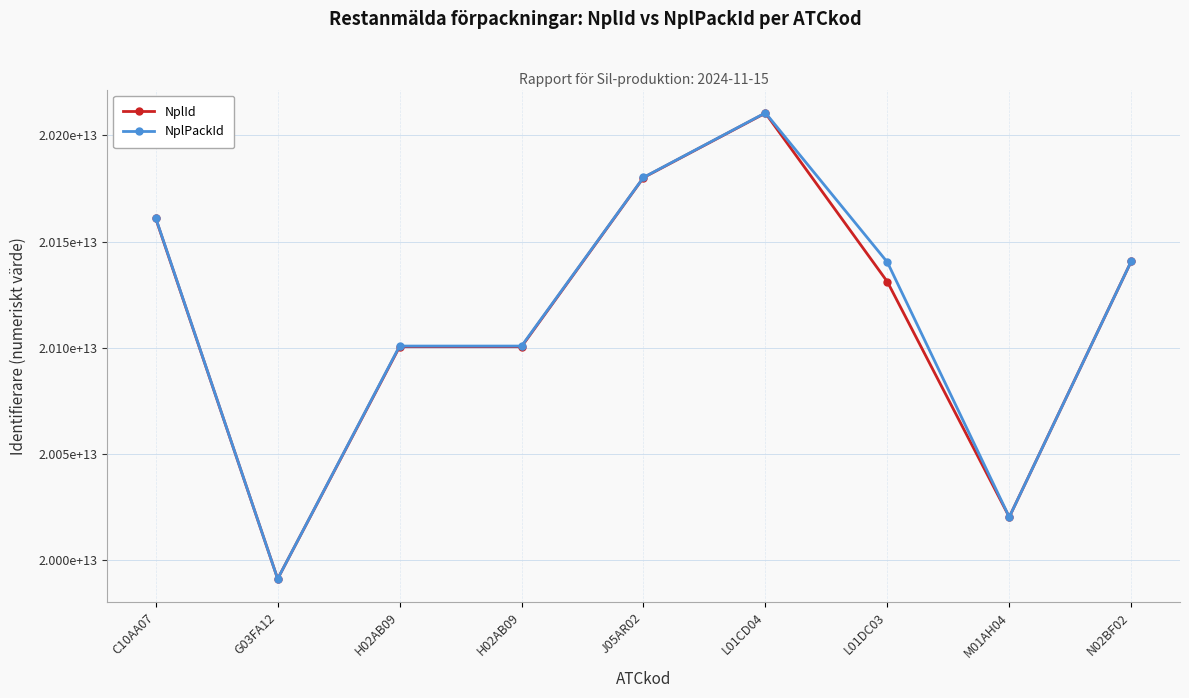

Is this an area chart (filled region under the line)?

No